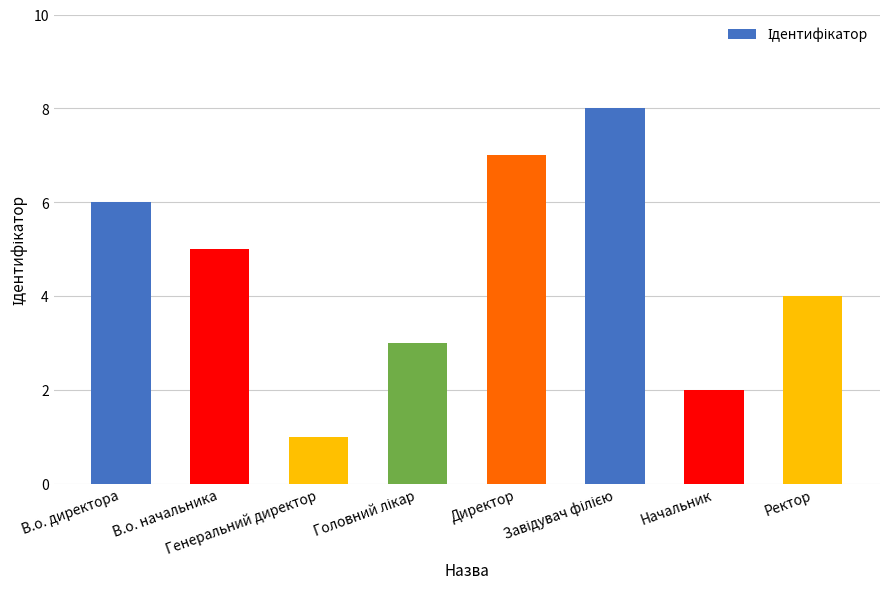

How many values are below 5?

4